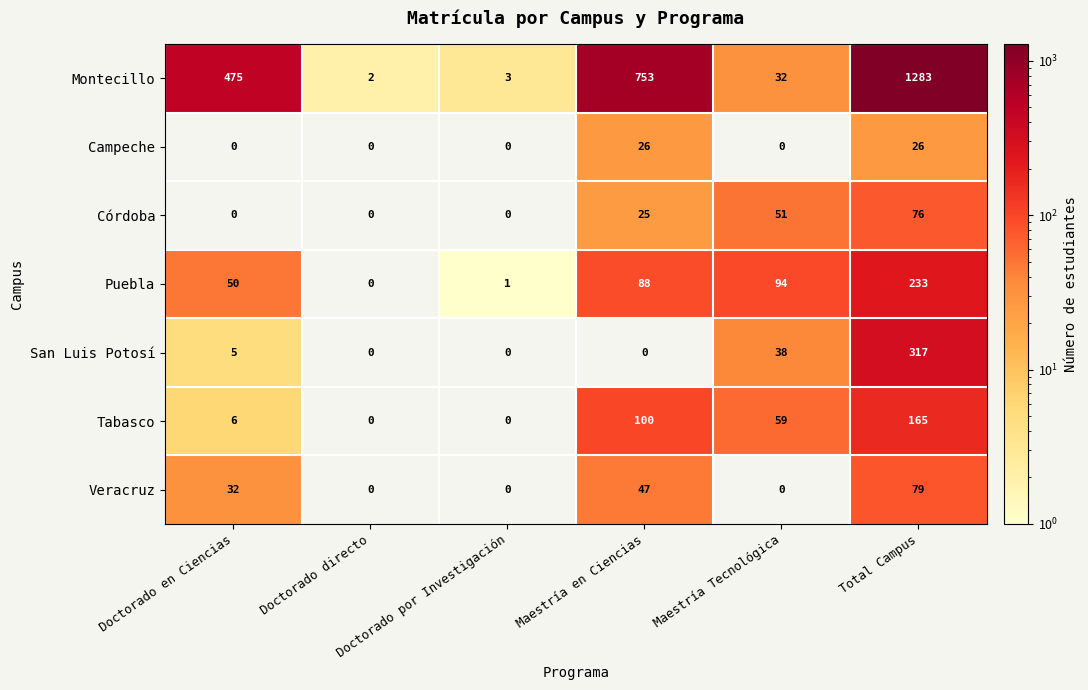

How many Veracruz values are between 0 and 47?

5